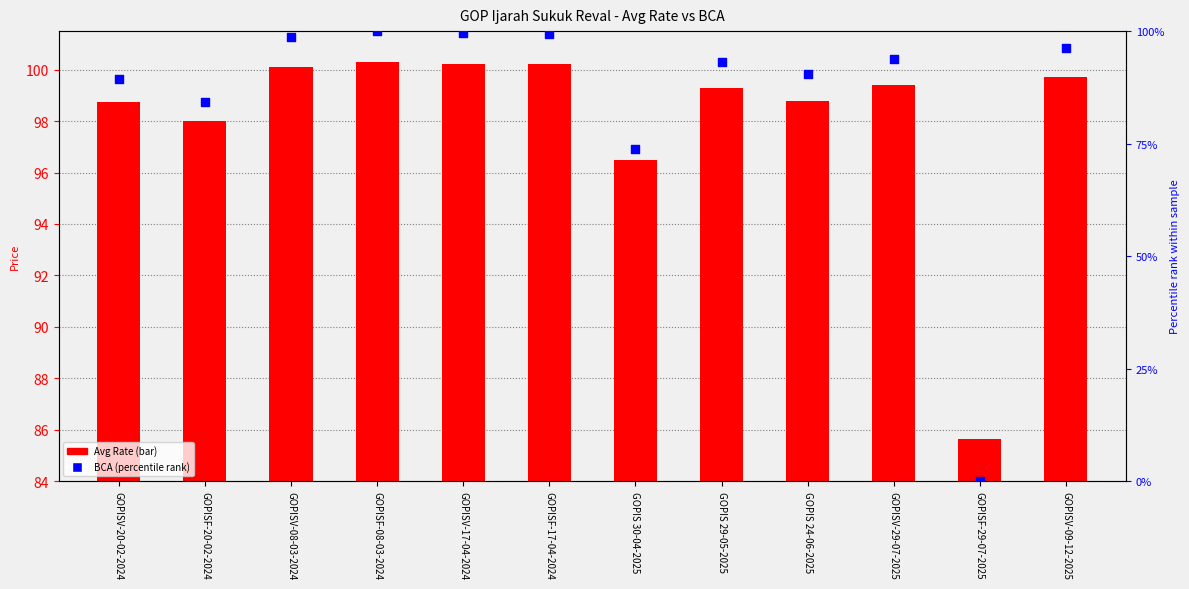

What is the total value across all series at GOPISV-08-03-2024?

198.7